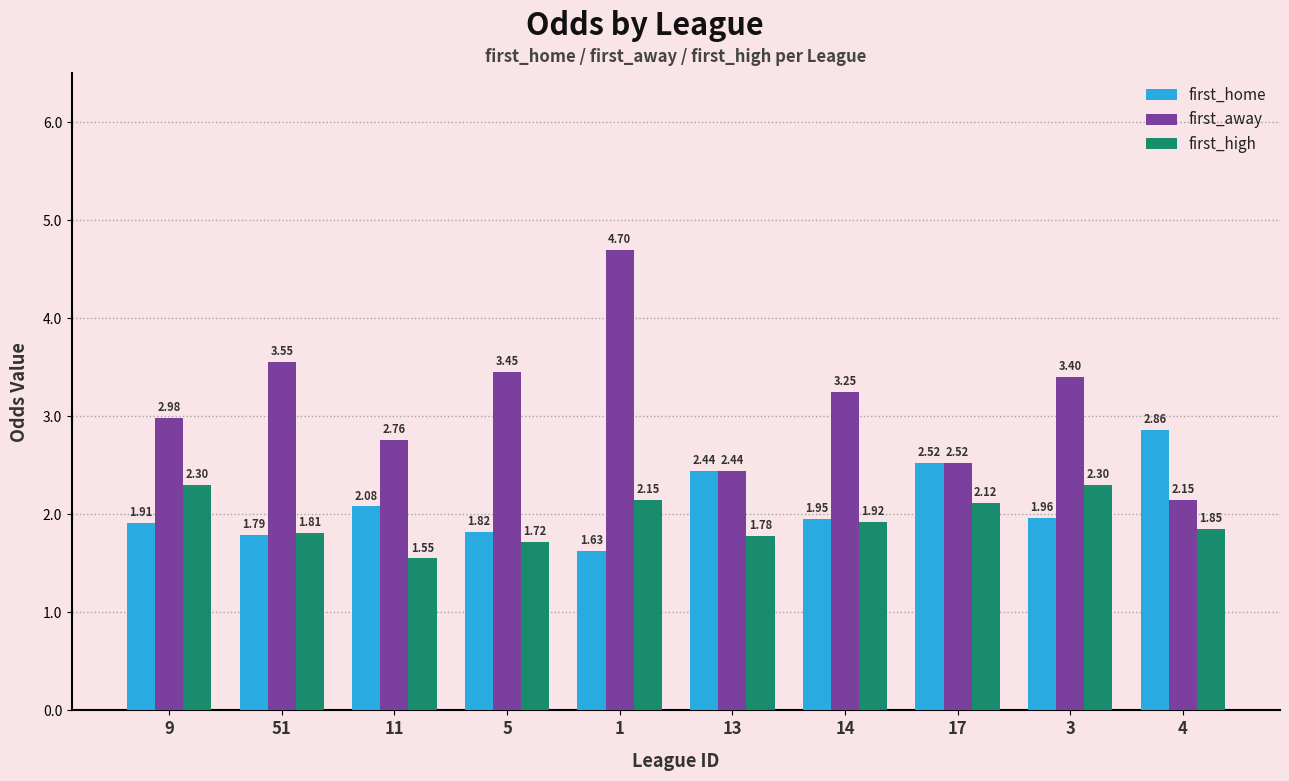

What is the difference between the second highest and minimum values in the first_high series?

0.7